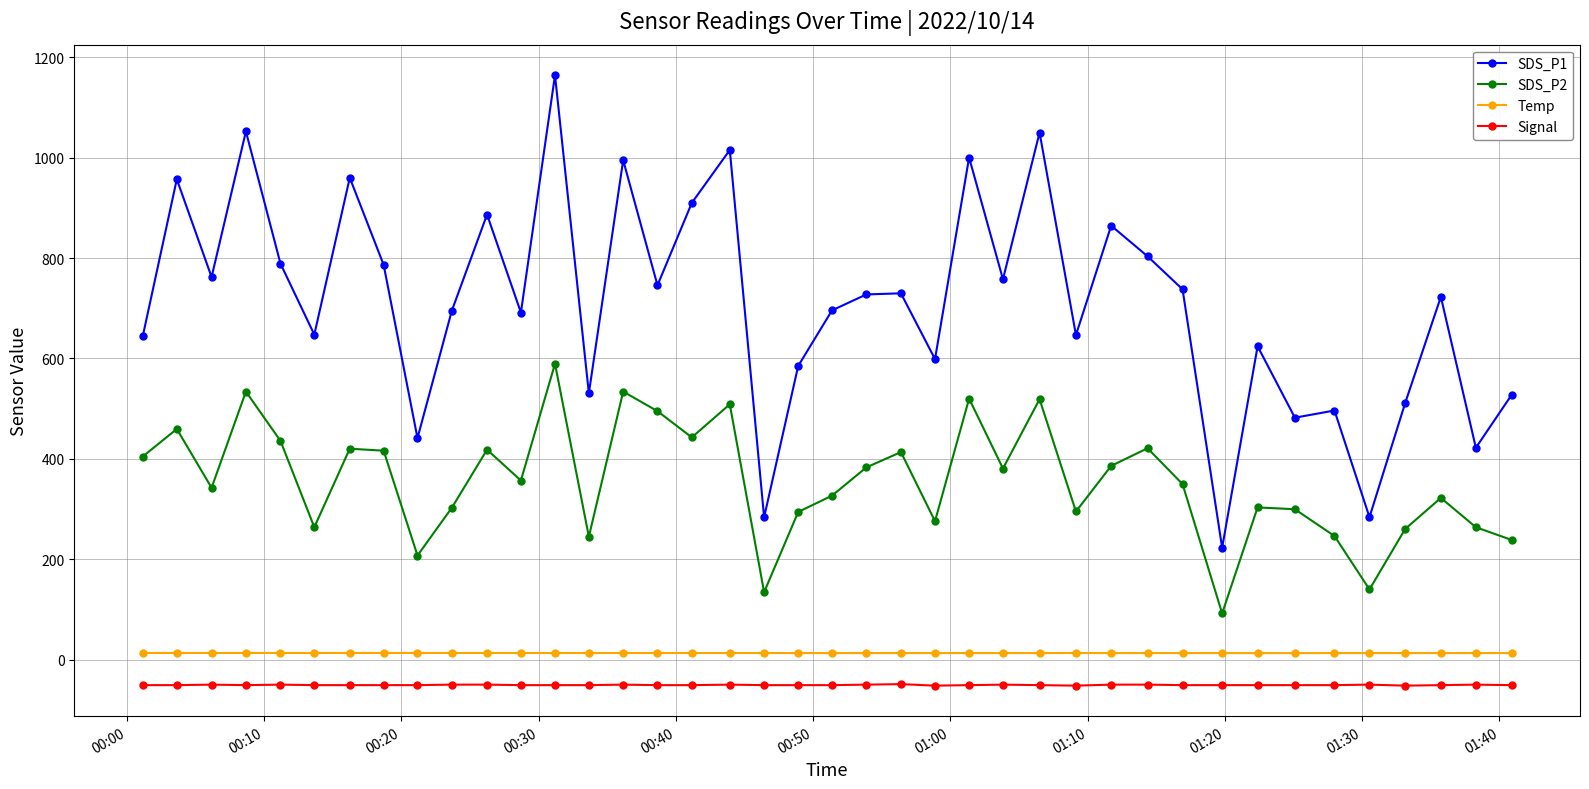

True or false: SDS_P2 and SDS_P1 cross at least once.

False